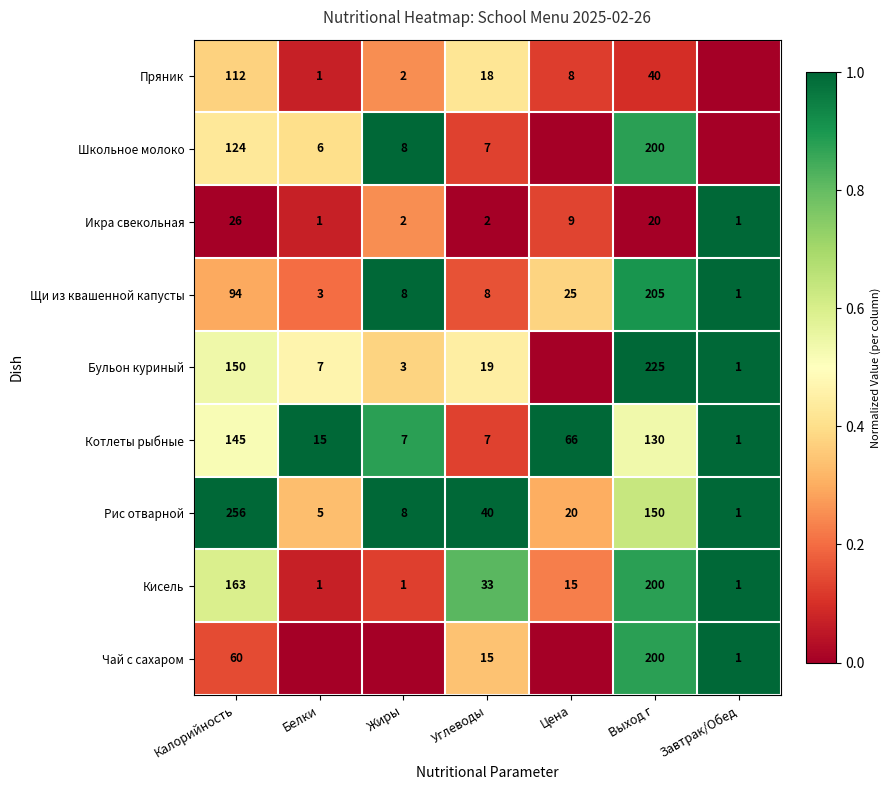

True or false: Щи из квашенной капусты has a value of 205 at Выход г.

True